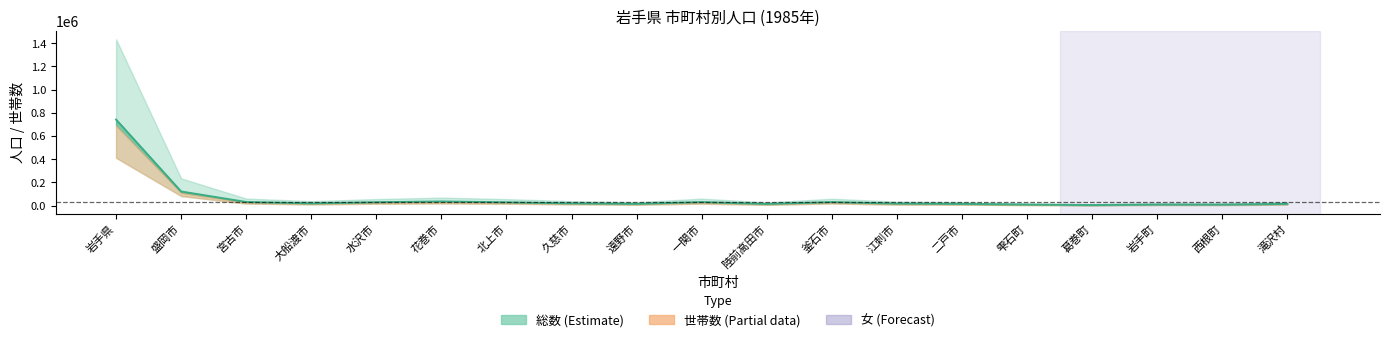

The chart shows a value of 8388 at 久慈市. True or false?

False